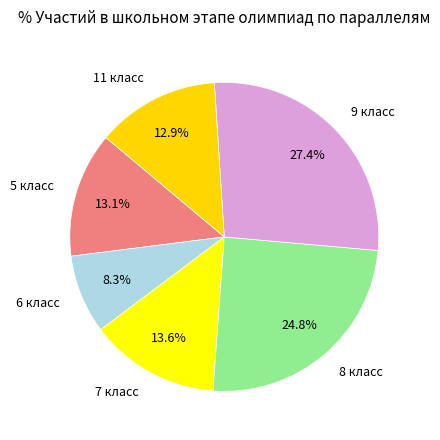

Is the sum of 5 класс and 11 класс greater than half?

No